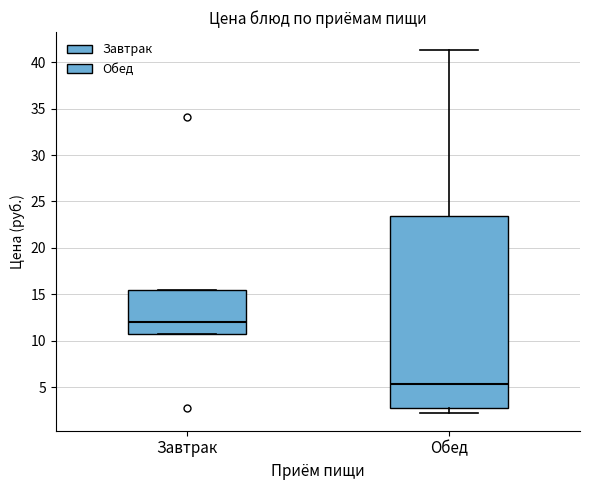

Where does the median line of the box for Обед sit on the y-axis? The values are not printed on the chart, so give them approximately, as read against the axis.

5.5